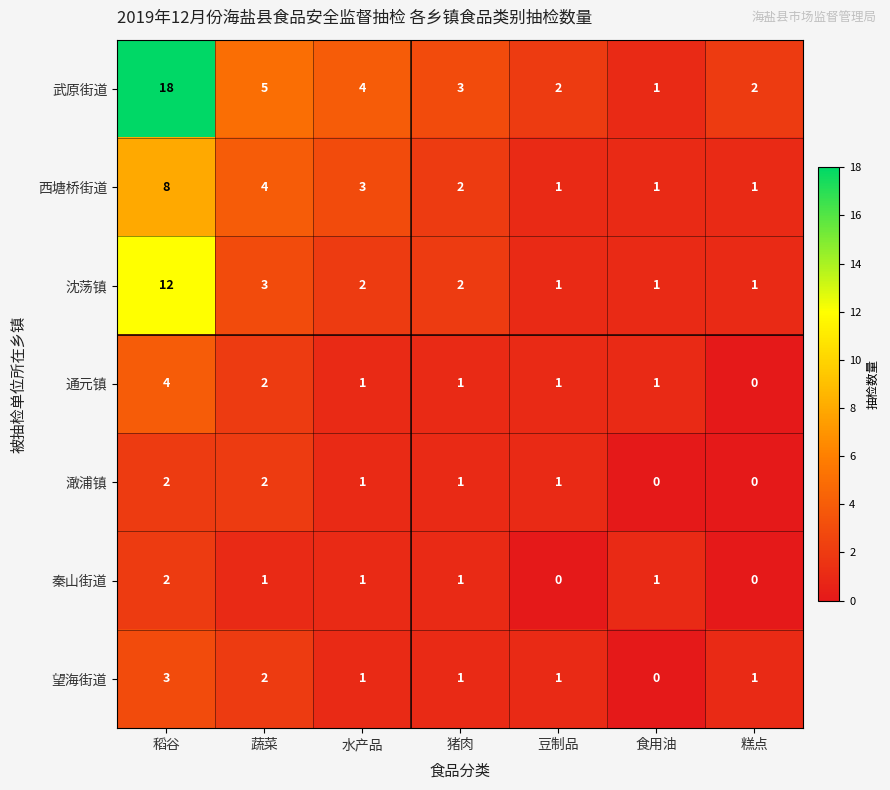

Is the value of 西塘桥街道 at 水产品 greater than the value of 澉浦镇 at 食用油?

Yes